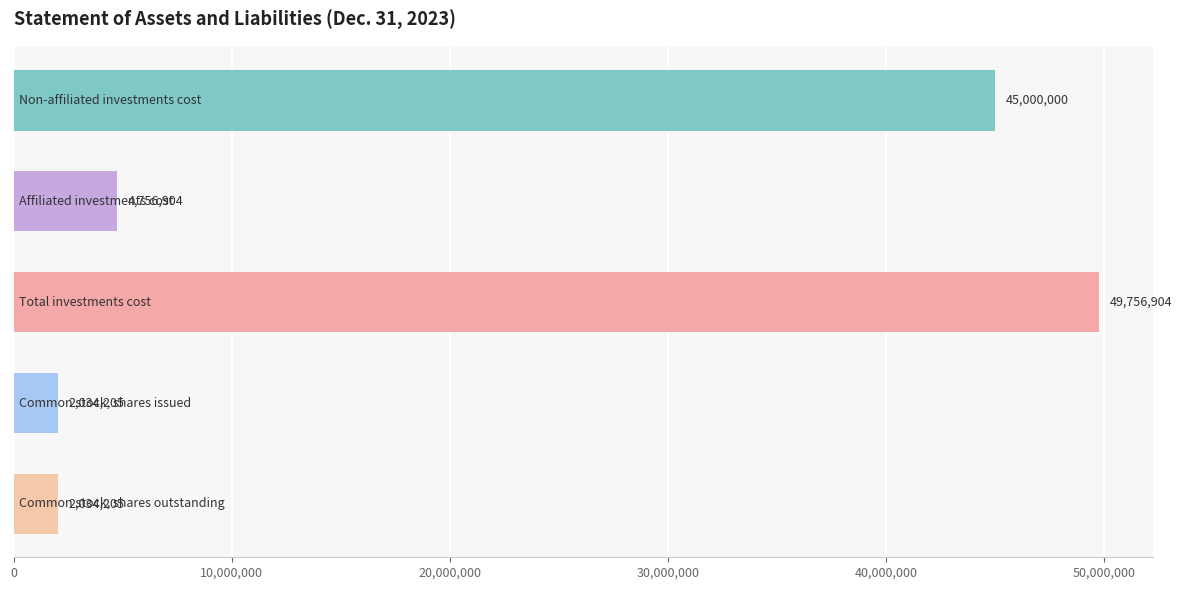

What is the value of the 3rd bar from the top?

49756904